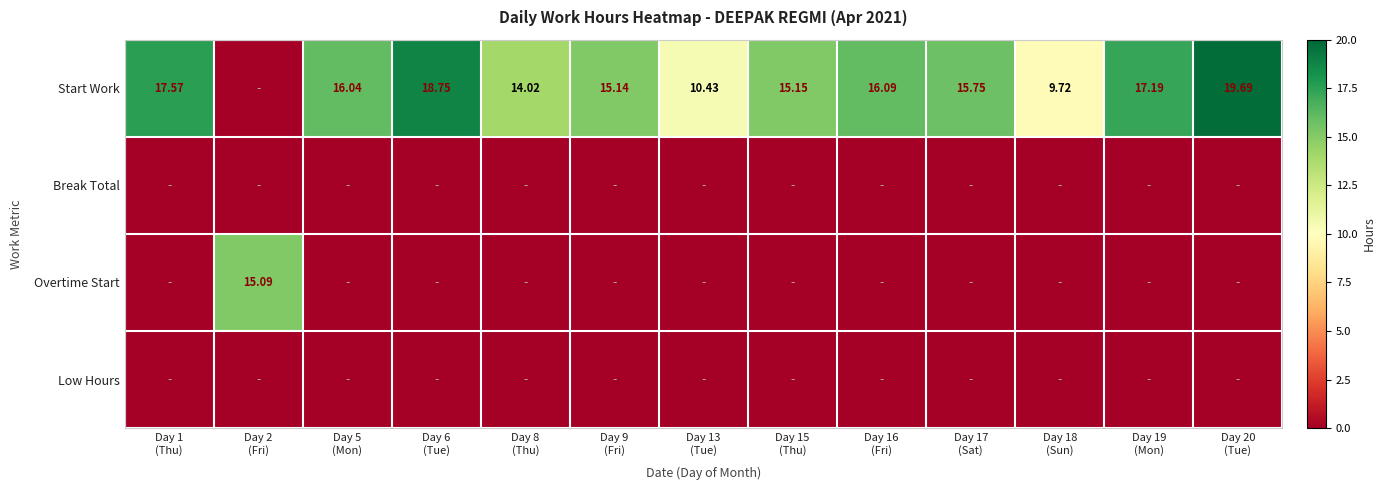

True or false: Overtime Start has a value of -5.3 at Day 16 (Fri).

False